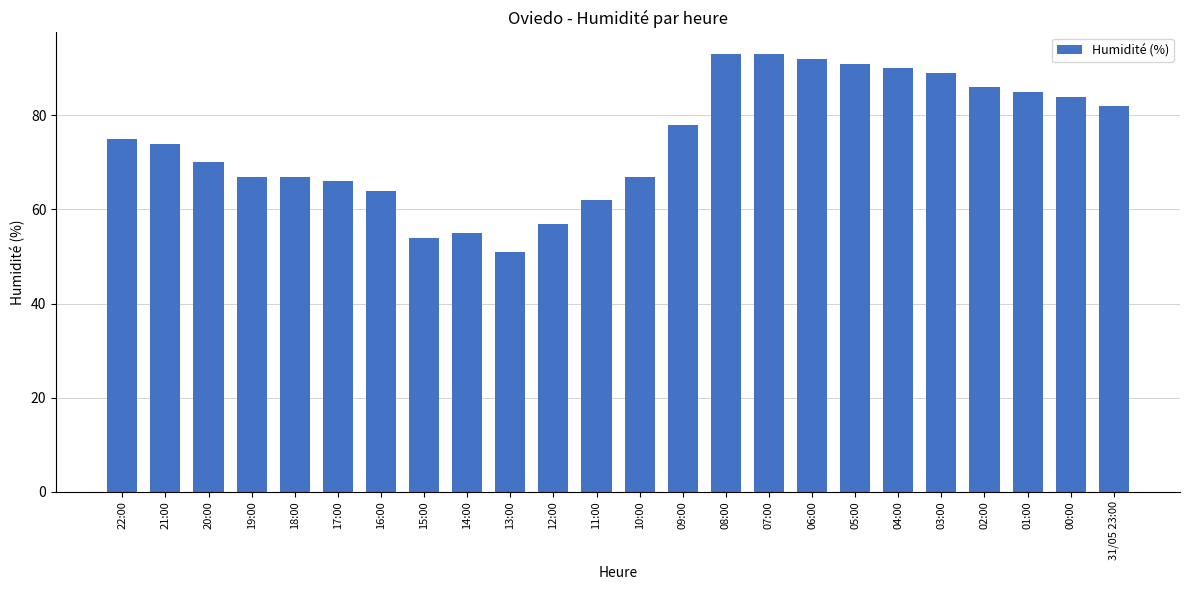

What is the smallest value displayed?

51